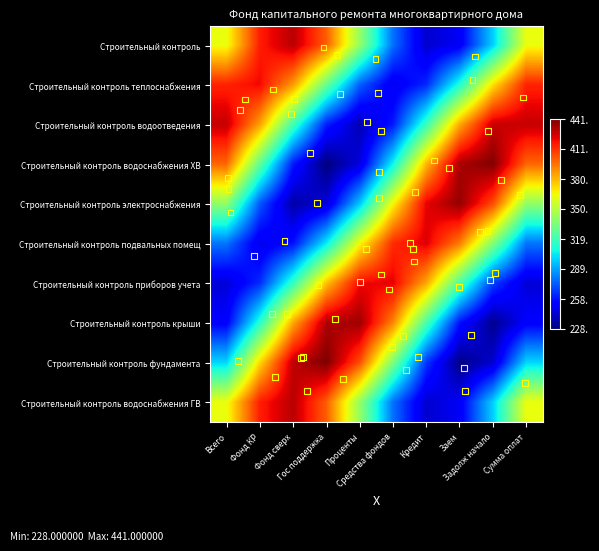

Reading left to right, transcribe all the data shown in this chart.

Строительный контроль: Всего=363.0	Фонд КР=415.1	Фонд сверх=429.9	Гос поддержка=400.6	Проценты=340.8	Средства фондов=278.5	Кредит=242.9	Заем=250.6	Задолж начало=298.0	Сумма оплат=363.0
Строительный контроль теплоснабжения: Всего=413.7	Фонд КР=420.2	Фонд сверх=387.0	Гос поддержка=329.7	Проценты=275.2	Средства фондов=248.8	Кредит=263.0	Заем=311.2	Задолж начало=370.7	Сумма оплат=413.7
Строительный контроль водоотведения: Всего=427.9	Фонд КР=385.7	Фонд сверх=320.0	Гос поддержка=261.6	Проценты=237.7	Средства фондов=259.7	Кредит=317.1	Заем=383.1	Задолж начало=426.8	Сумма оплат=427.9
Строительный контроль водоснабжения ХВ: Всего=398.8	Фонд КР=327.7	Фонд сверх=260.2	Гос поддержка=228.0	Проценты=246.1	Средства фондов=306.0	Кредит=379.7	Заем=432.8	Задолж начало=440.3	Сумма оплат=398.8
Строительный контроль электроснабжения: Всего=340.1	Фонд КР=273.3	Фонд сверх=235.7	Гос поддержка=244.7	Проценты=296.3	Средства фондов=366.2	Кредит=421.7	Заем=436.9	Задолж начало=404.7	Сумма оплат=340.1
Строительный контроль подвальных помещ: Всего=279.2	Фонд КР=248.1	Фонд сверх=257.8	Гос поддержка=303.9	Проценты=364.8	Средства фондов=412.0	Кредит=423.3	Заем=393.6	Задолж начало=336.7	Сумма оплат=279.2
Строительный контроль приборов учета: Всего=244.7	Фонд КР=263.7	Фонд сверх=316.3	Гос поддержка=377.9	Проценты=419.6	Средства фондов=422.0	Кредит=383.9	Заем=323.1	Задолж начало=268.2	Сумма оплат=244.7
Строительный контроль крыши: Всего=252.7	Фонд КР=313.0	Фонд сверх=383.8	Гос поддержка=432.0	Проценты=435.1	Средства фондов=391.5	Кредит=321.8	Заем=258.4	Задолж начало=231.1	Сумма оплат=252.7
Строительный контроль фундамента: Всего=299.4	Фонд КР=372.8	Фонд сверх=428.7	Гос поддержка=441.0	Проценты=404.0	Средства фондов=334.9	Кредит=266.1	Заем=229.8	Задолж начало=242.9	Сумма оплат=299.4
Строительный контроль водоснабжения ГВ: Всего=363.0	Фонд КР=415.1	Фонд сверх=429.9	Гос поддержка=400.6	Проценты=340.8	Средства фондов=278.5	Кредит=242.9	Заем=250.6	Задолж начало=298.0	Сумма оплат=363.0